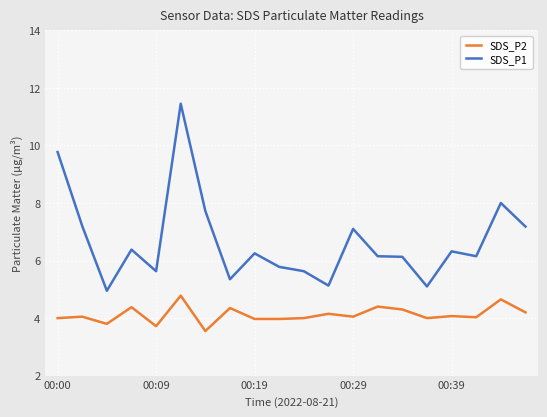

What is the value of the SDS_P1 point at the 13th from the left?

7.1